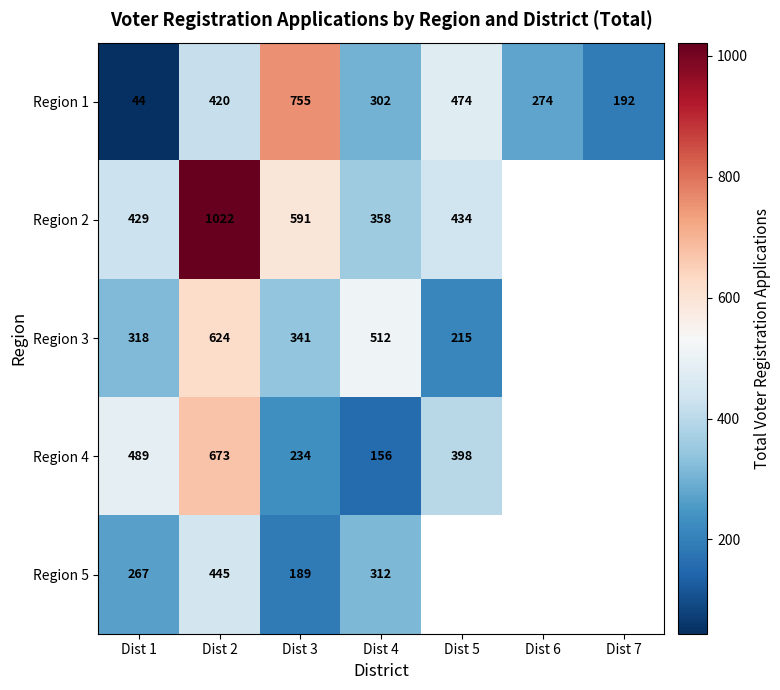

Which has a higher value, Dist 4 or Dist 5?

Dist 5